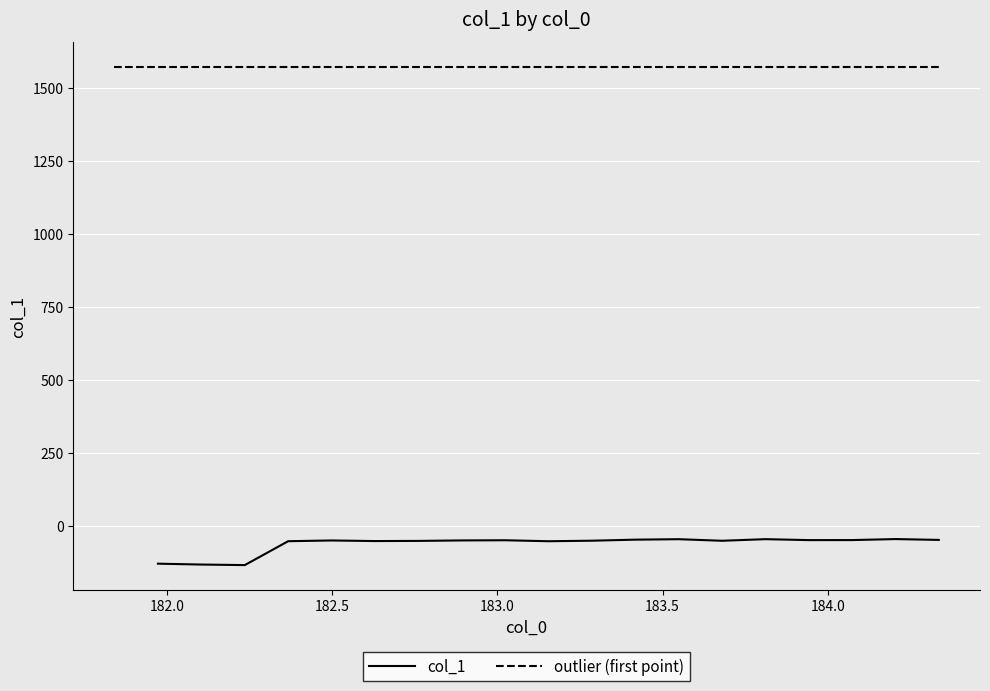

How many data points are above -50?

8